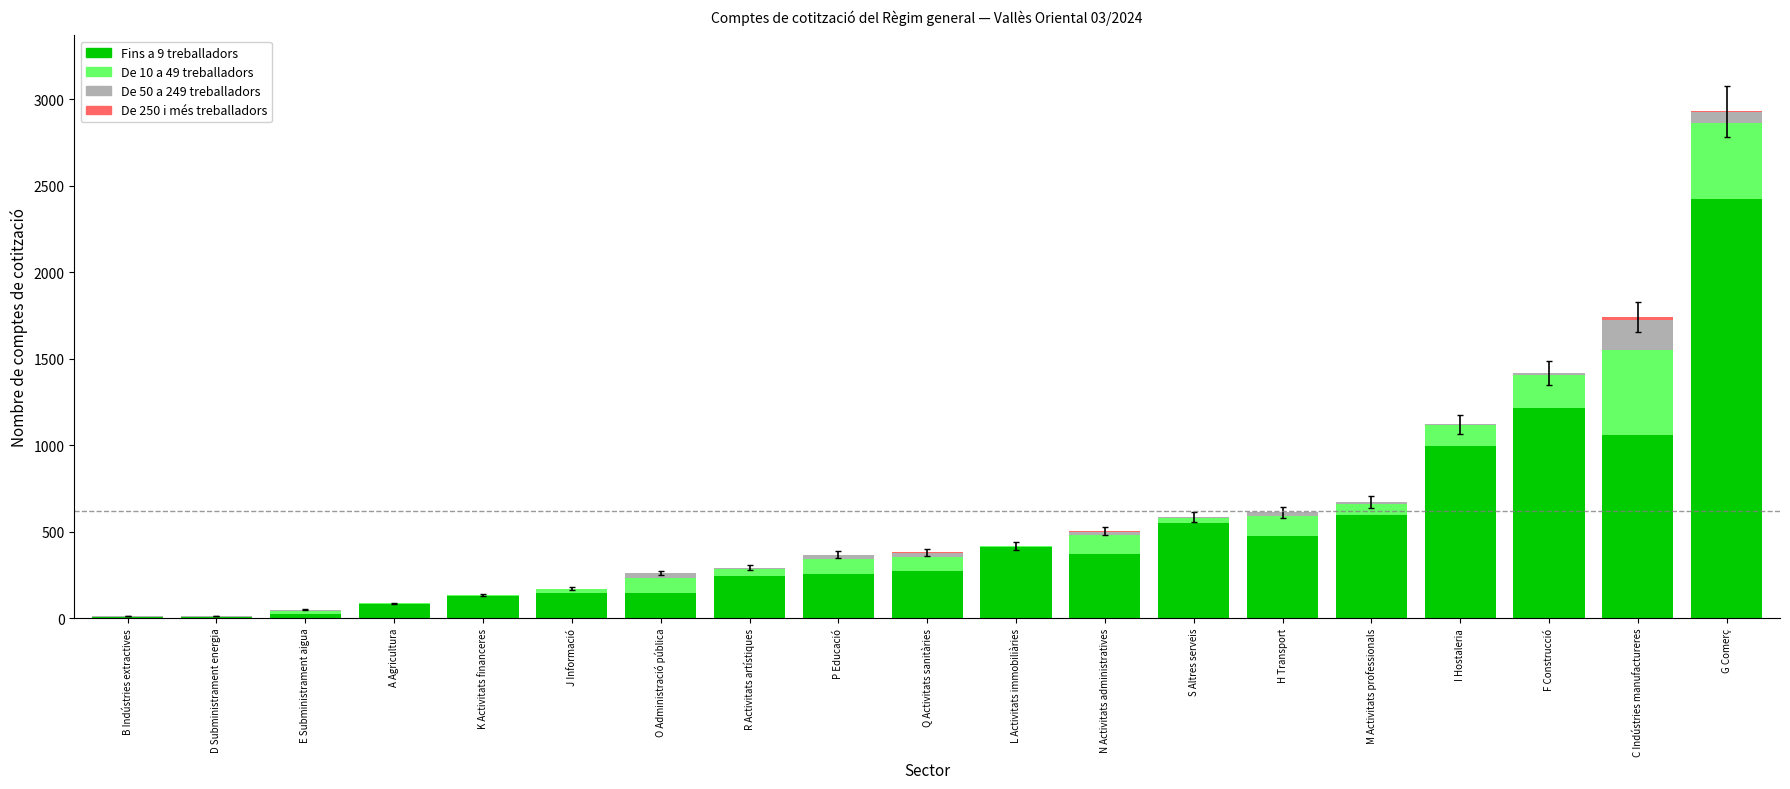

At which category is the sum across all series the highest?

G Comerç